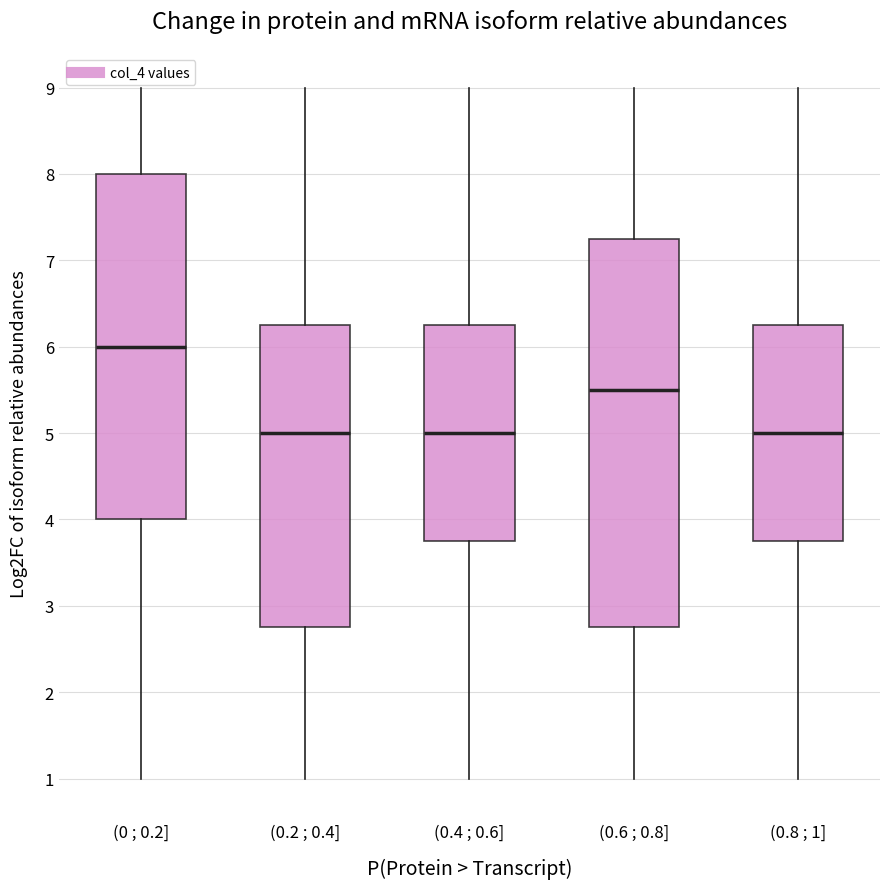

Where does the median line of the box for (0.8 ; 1] sit on the y-axis? The values are not printed on the chart, so give them approximately, as read against the axis.

5.0